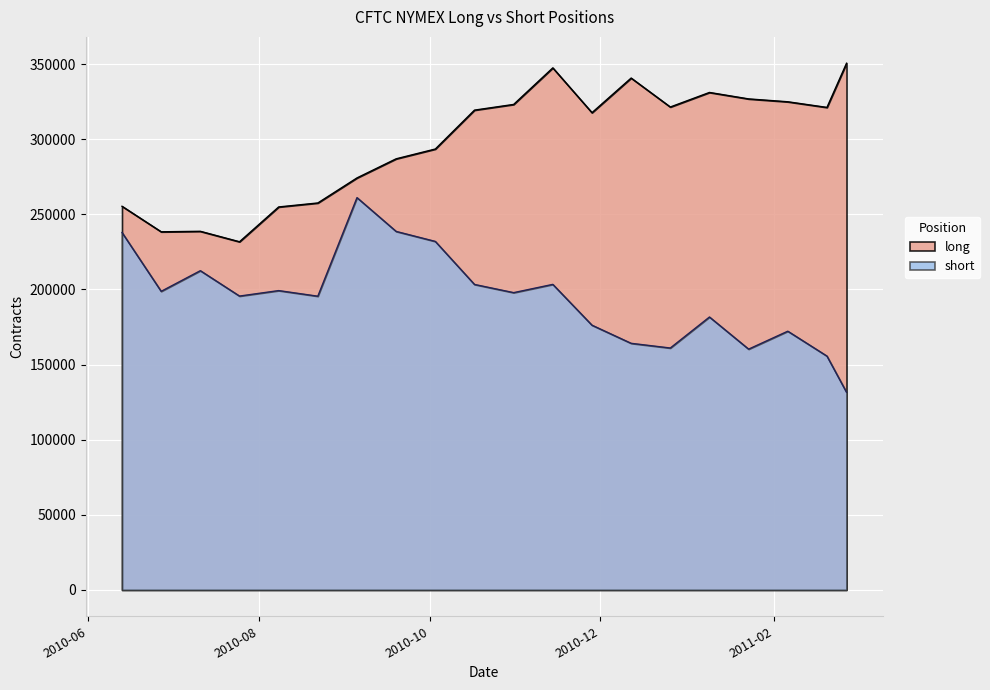

Reading left to right, transcribe all the data shown in this chart.

long: 6/13/2010=255375	6/27/2010=238384	7/11/2010=238709	7/25/2010=231747	8/8/2010=254919	8/22/2010=257563	9/5/2010=274240	9/19/2010=286962	10/3/2010=293470	10/17/2010=319363	10/31/2010=323154	11/14/2010=347488	11/28/2010=317663	12/12/2010=340709	12/26/2010=321441	1/9/2011=331128	1/23/2011=326830	2/6/2011=324925	2/20/2011=321167	2/27/2011=350580
short: 6/13/2010=237918	6/27/2010=198749	7/11/2010=212494	7/25/2010=195602	8/8/2010=199241	8/22/2010=195507	9/5/2010=261120	9/19/2010=238625	10/3/2010=231974	10/17/2010=203337	10/31/2010=197883	11/14/2010=203381	11/28/2010=176217	12/12/2010=164152	12/26/2010=161027	1/9/2011=181662	1/23/2011=160279	2/6/2011=172216	2/20/2011=155653	2/27/2011=131558